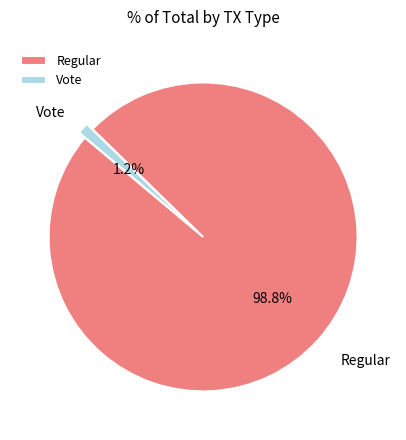

To the nearest percent, what percentage of the pie is Vote?

1%